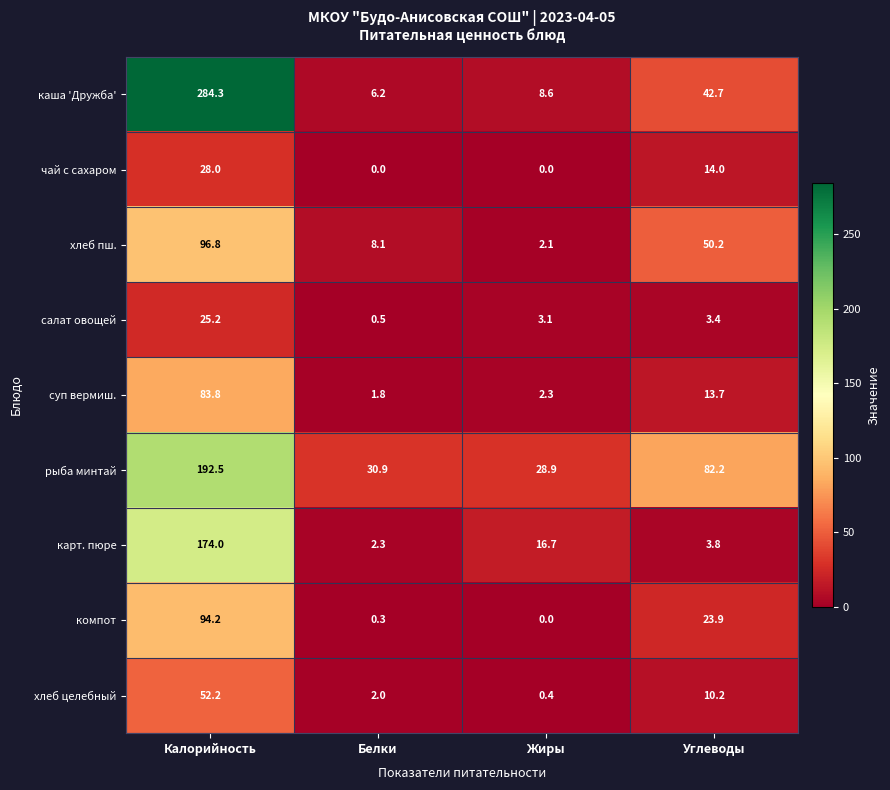

Which series has the largest total across all categories?

каша 'Дружба'